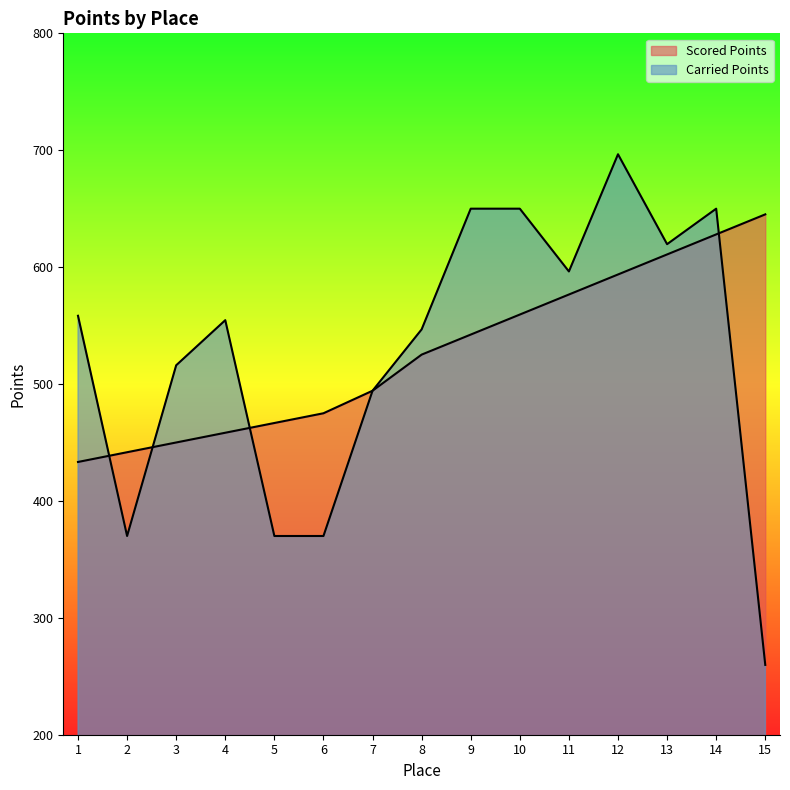

What is the difference between the highest and lowest values at 4?

96.3